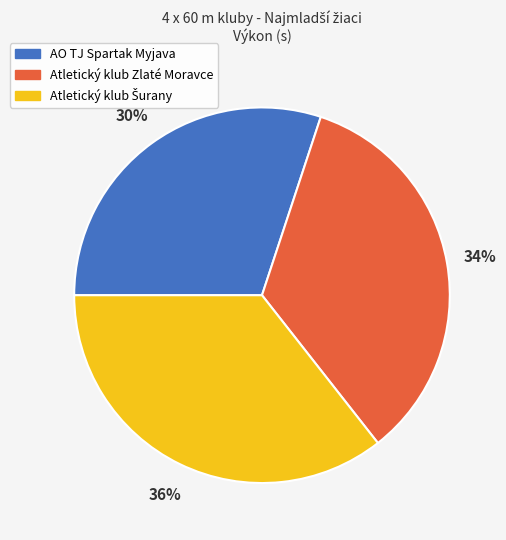

Is it true that Atletický klub Zlaté Moravce is 24% of the pie?

False